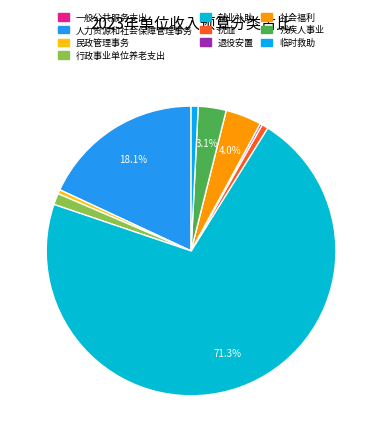

Does 民政管理事务 represent more than half of the total?

No